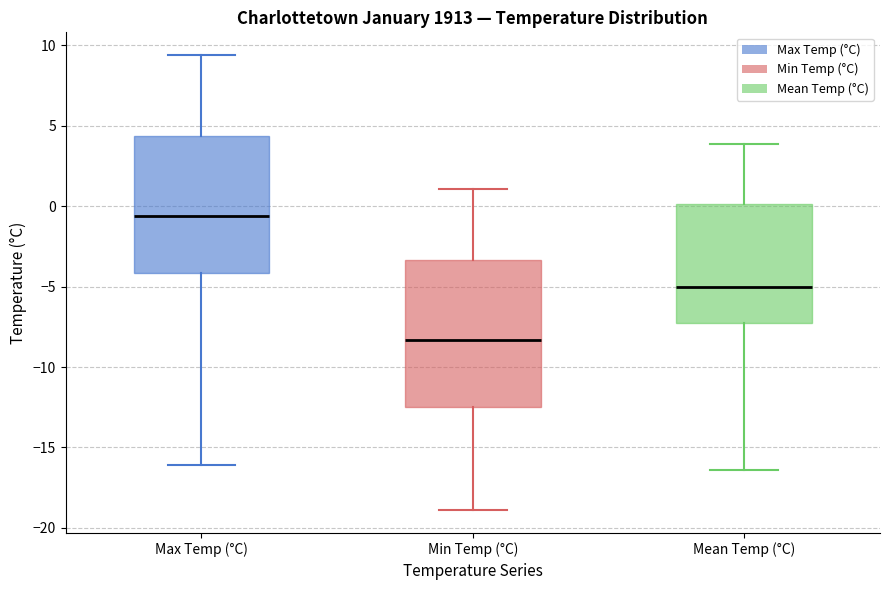

Where does the lower whisker of the box for Min Temp (°C) end on the y-axis? The values are not printed on the chart, so give them approximately, as read against the axis.

-19.0